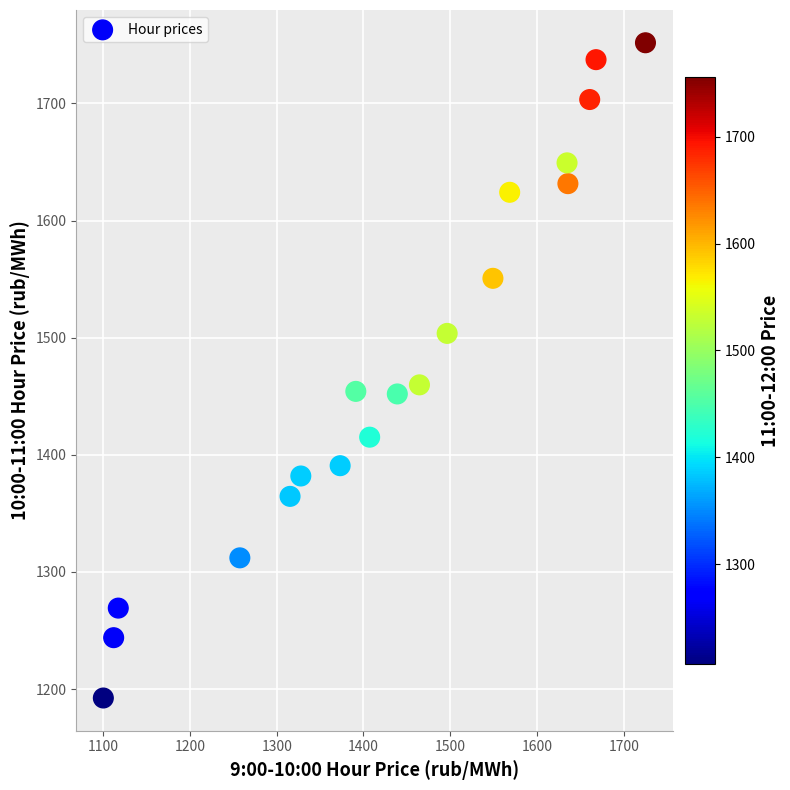

What is the range of X values (max minus min)?

624.9